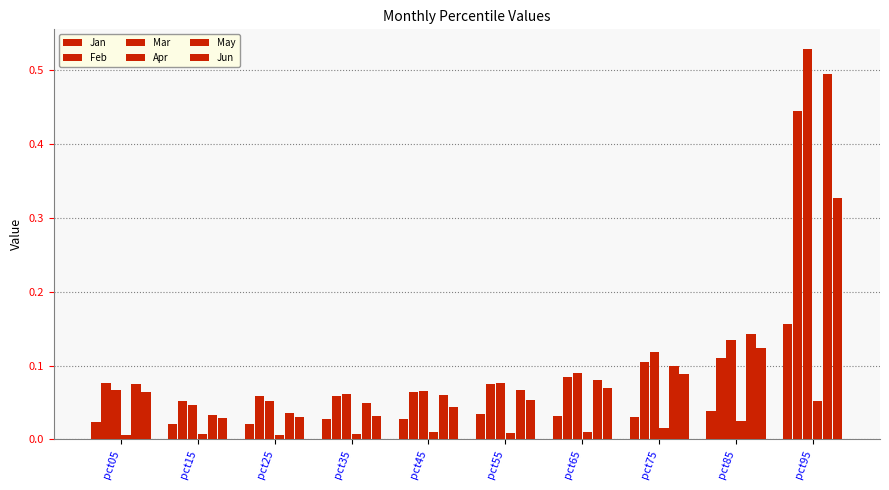

Are the bars horizontal?

No